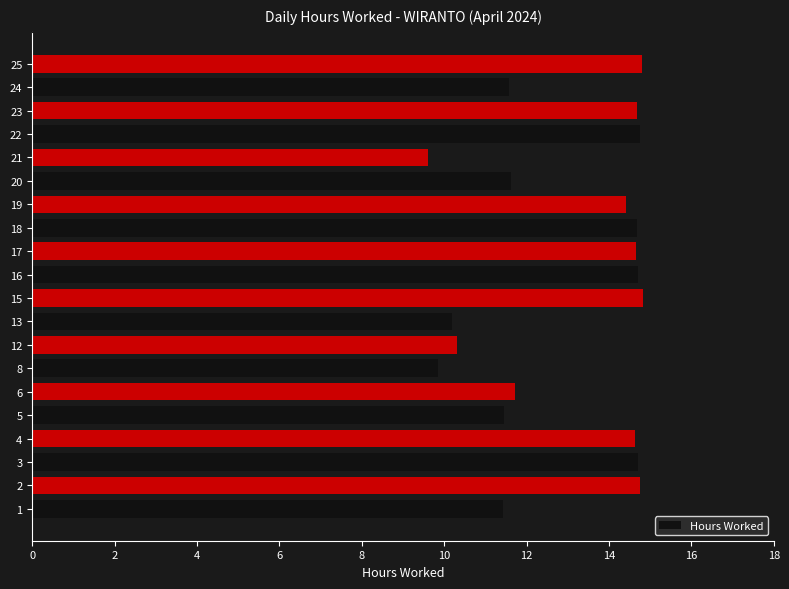

How many data points are above 14?

11